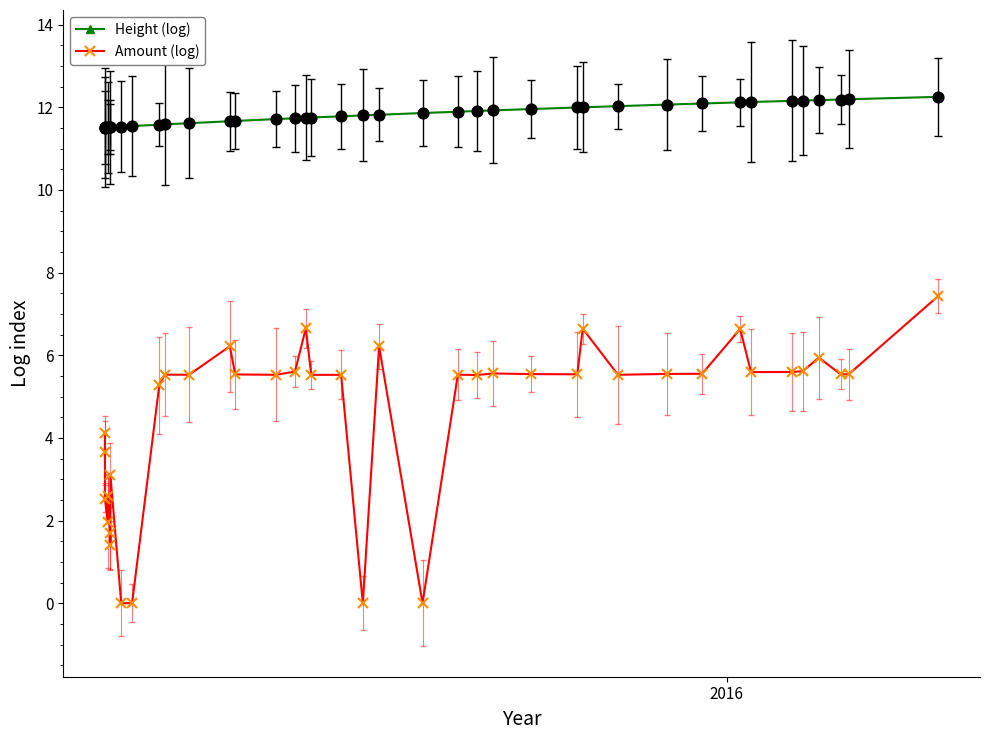

Which series has the largest total across all categories?

Height (log)